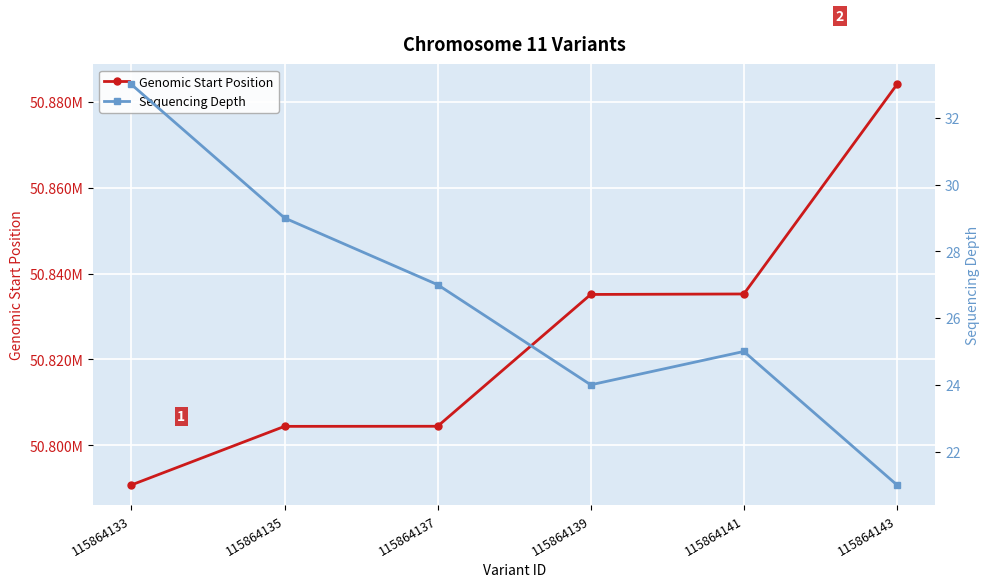

Reading left to right, transcribe all the data shown in this chart.

Genomic Start Position: 50790723	50804387	50804408	50835150	50835260	50884119
Sequencing Depth: 33	29	27	24	25	21